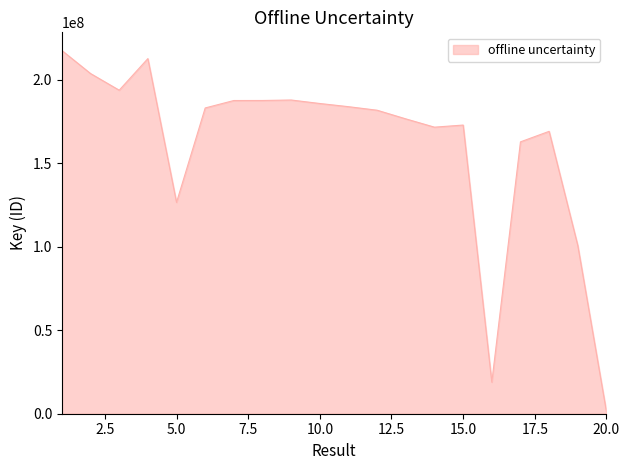

What is the difference between the maximum and minimum values?

216283741